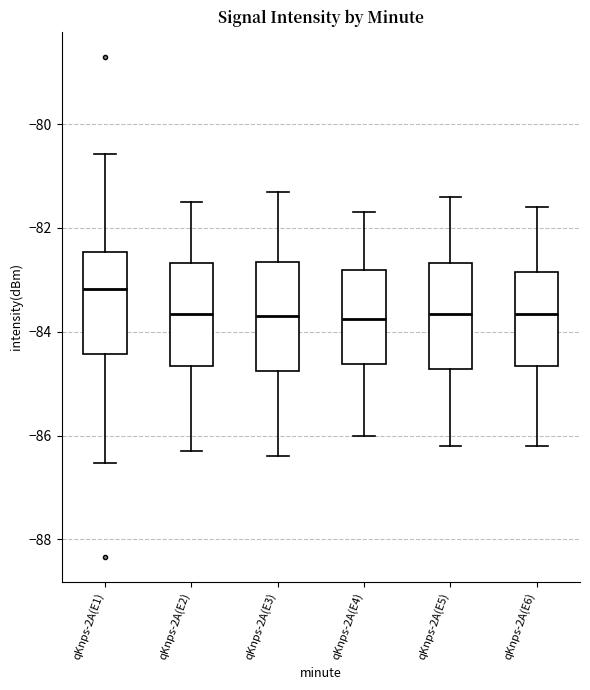

Reading left to right, read every box against the y-axis: the position of its median line, the range the box covers, and the ends of its whiskers. The values are not printed on the chart, so give them approximately, as read against the axis.

qKnps-2A(E1): median -83.2, box -84.4 to -82.4, whiskers -86.6 to -80.6
qKnps-2A(E2): median -83.6, box -84.6 to -82.6, whiskers -86.2 to -81.4
qKnps-2A(E3): median -83.6, box -84.8 to -82.6, whiskers -86.4 to -81.2
qKnps-2A(E4): median -83.8, box -84.6 to -82.8, whiskers -86.0 to -81.6
qKnps-2A(E5): median -83.6, box -84.8 to -82.6, whiskers -86.2 to -81.4
qKnps-2A(E6): median -83.6, box -84.6 to -82.8, whiskers -86.2 to -81.6